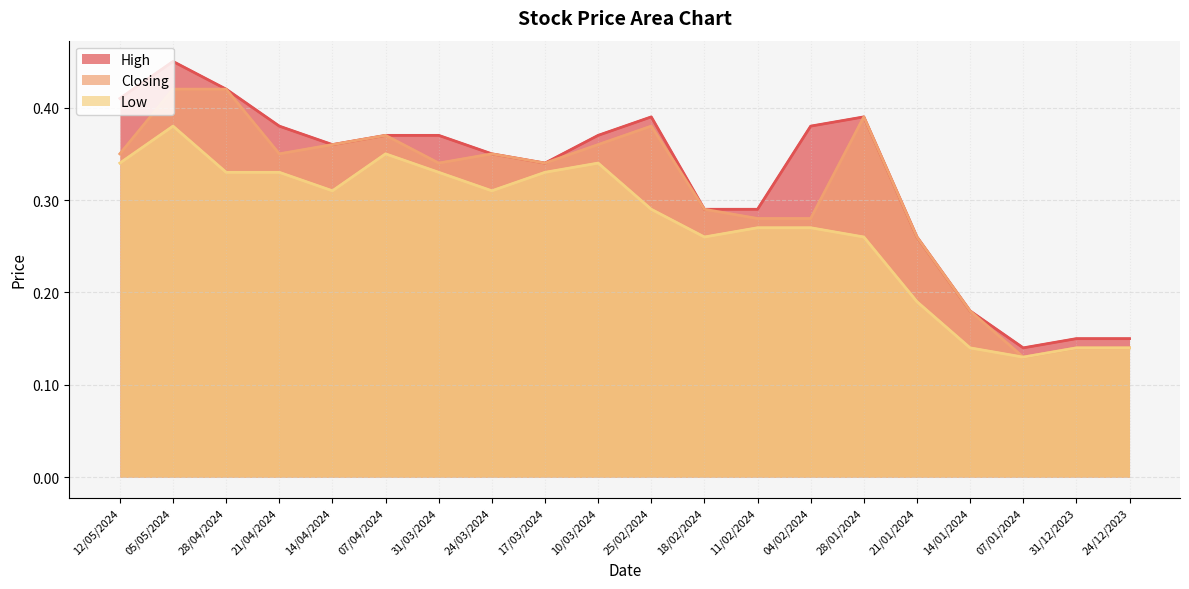

Where is the first local minimum for Low?

14/04/2024